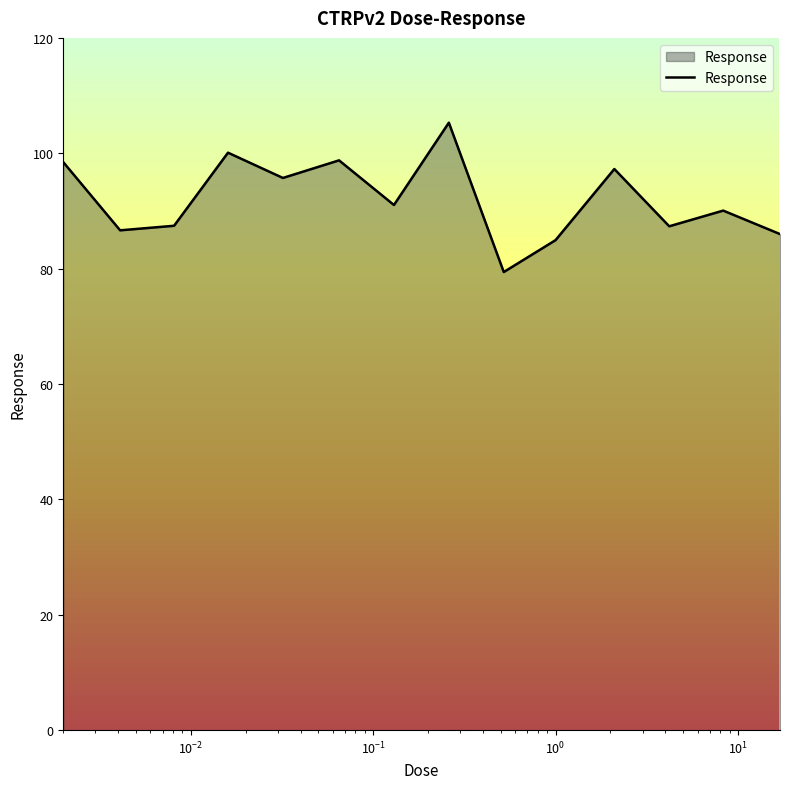

What is the difference between the maximum and minimum values?

25.9